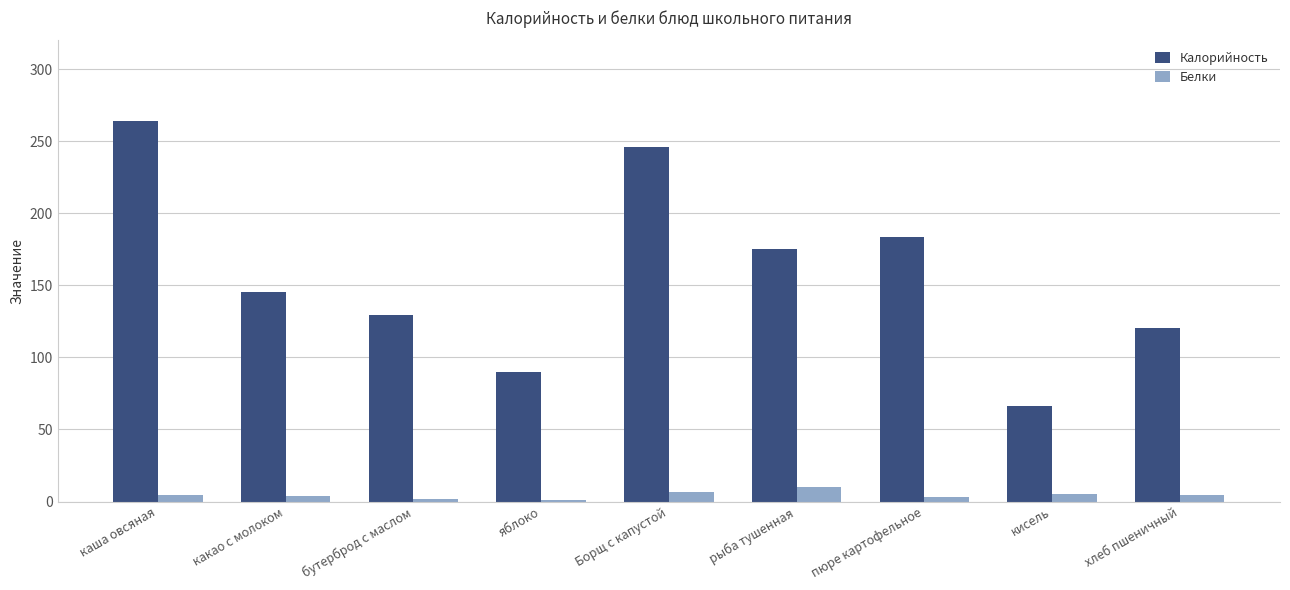

What are all the series names shown in the legend?

Калорийность, Белки